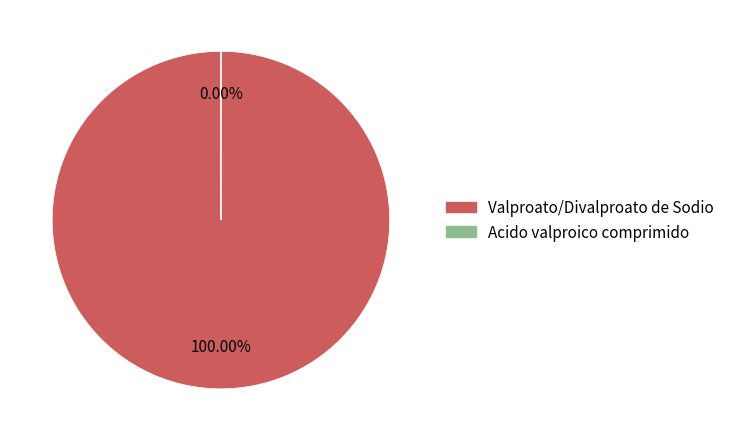

To the nearest percent, what is the difference between the largest and smallest slice percentages?

100%